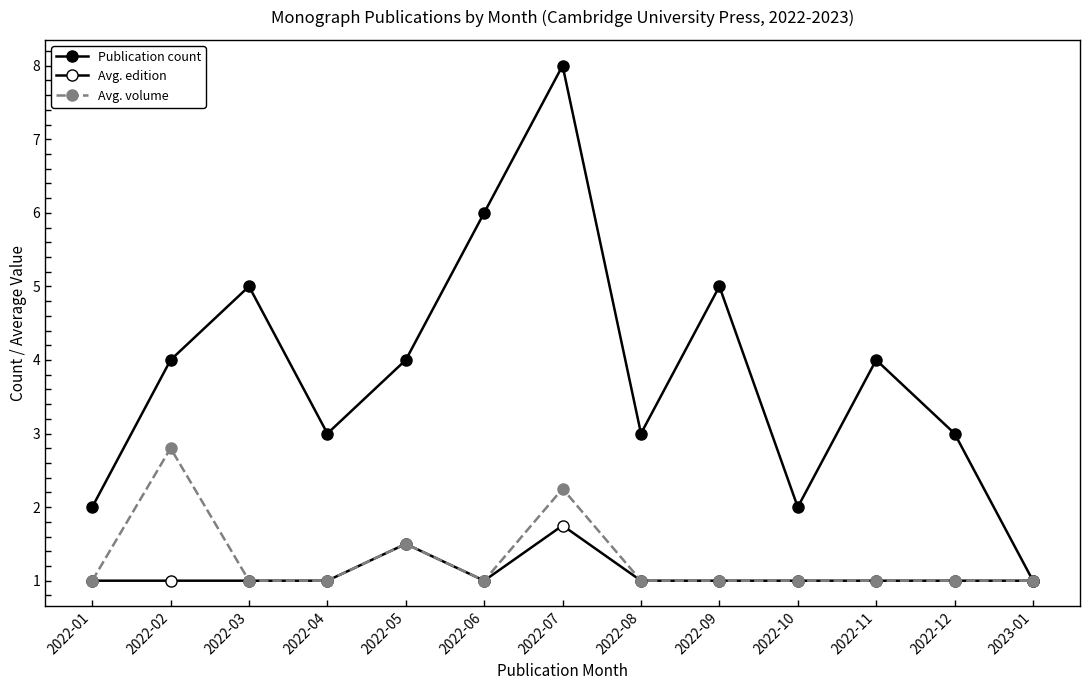

How many data points does each series have?

13